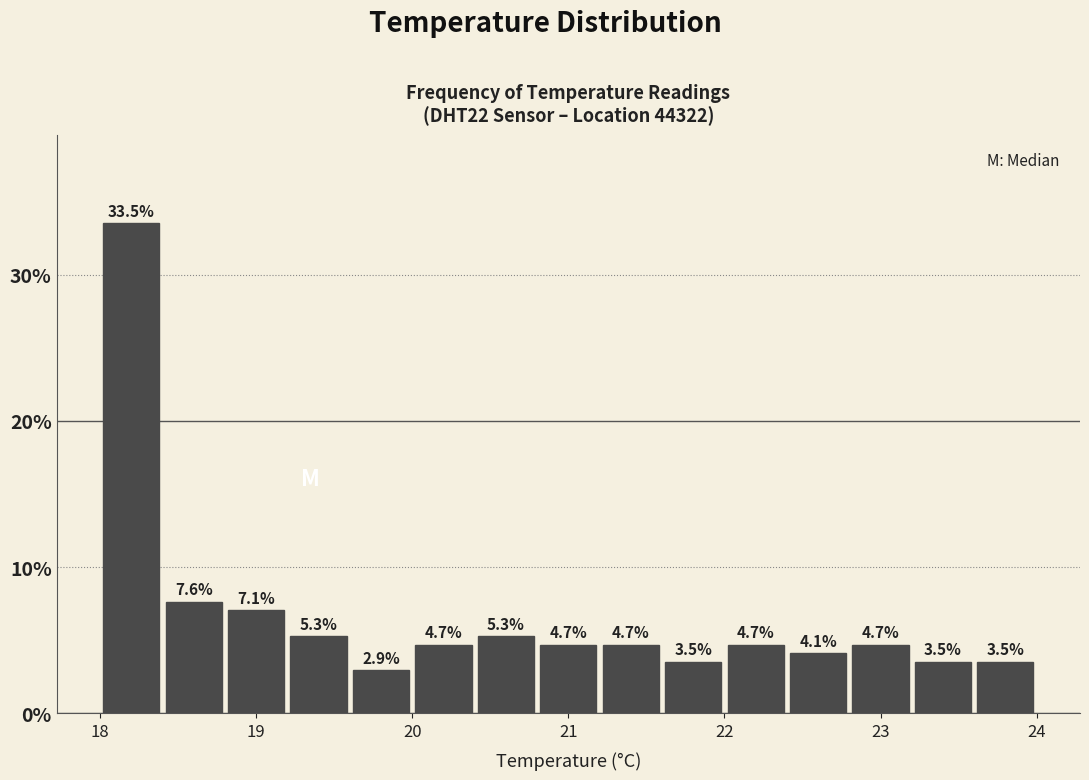

Over which range of the x-axis is the bar tallest?

18.0 to 18.4